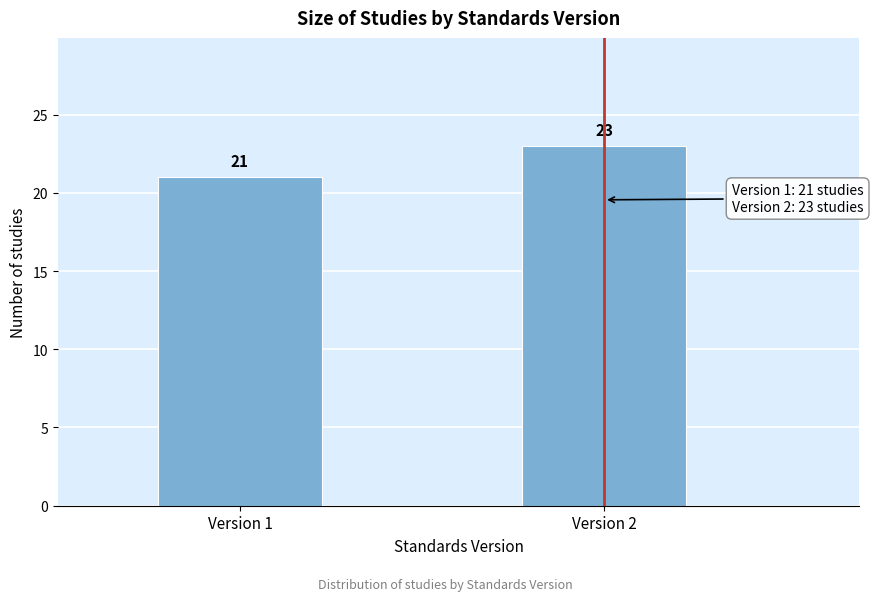

Reading left to right, what are all the values shown in this chart?

Version 1=21	Version 2=23